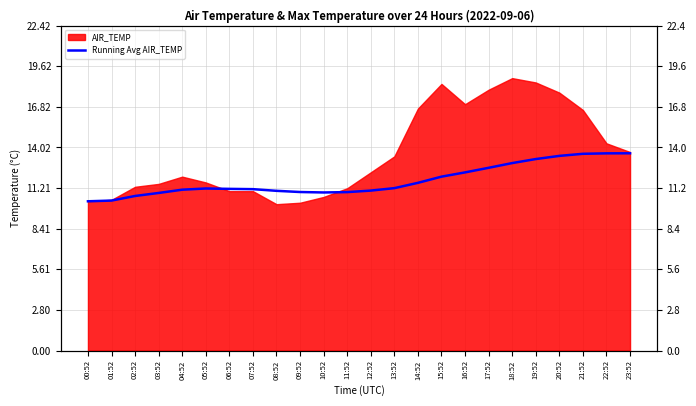

What is the ratio of the value at 05:52 to the value at 02:52?

1.0